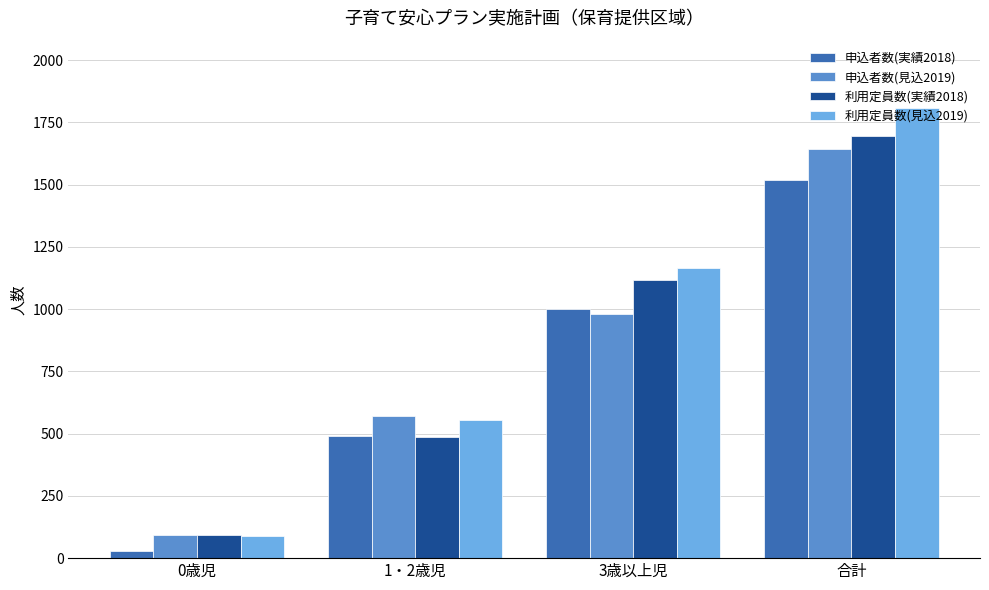

Reading right to left, what are all the values shown in this chart?

申込者数(実績2018): 1518	1000	491	27
申込者数(見込2019): 1642	979	570	93
利用定員数(実績2018): 1694	1115	488	91
利用定員数(見込2019): 1807	1164	555	88